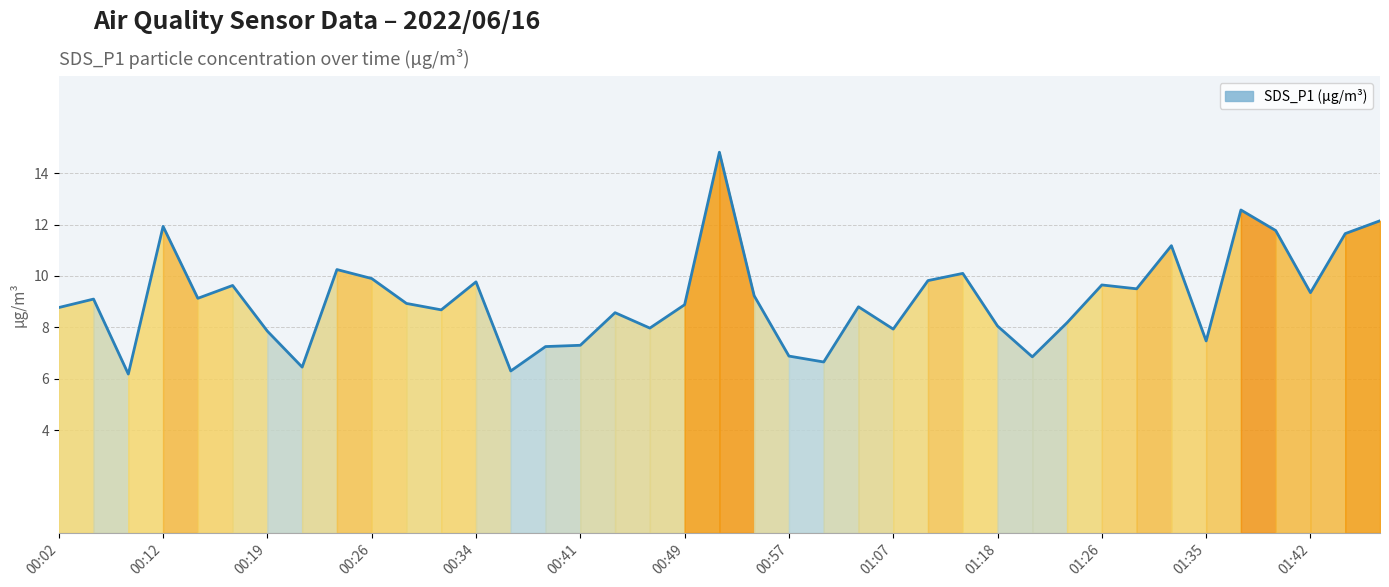

What is the minimum value shown in the chart?

6.2